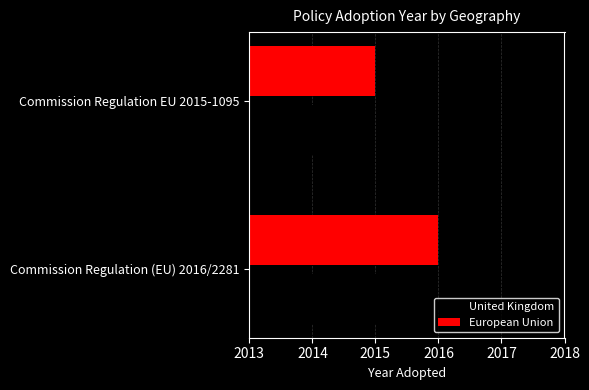

At which label is European Union closest to 2015?

Commission Regulation EU 2015-1095